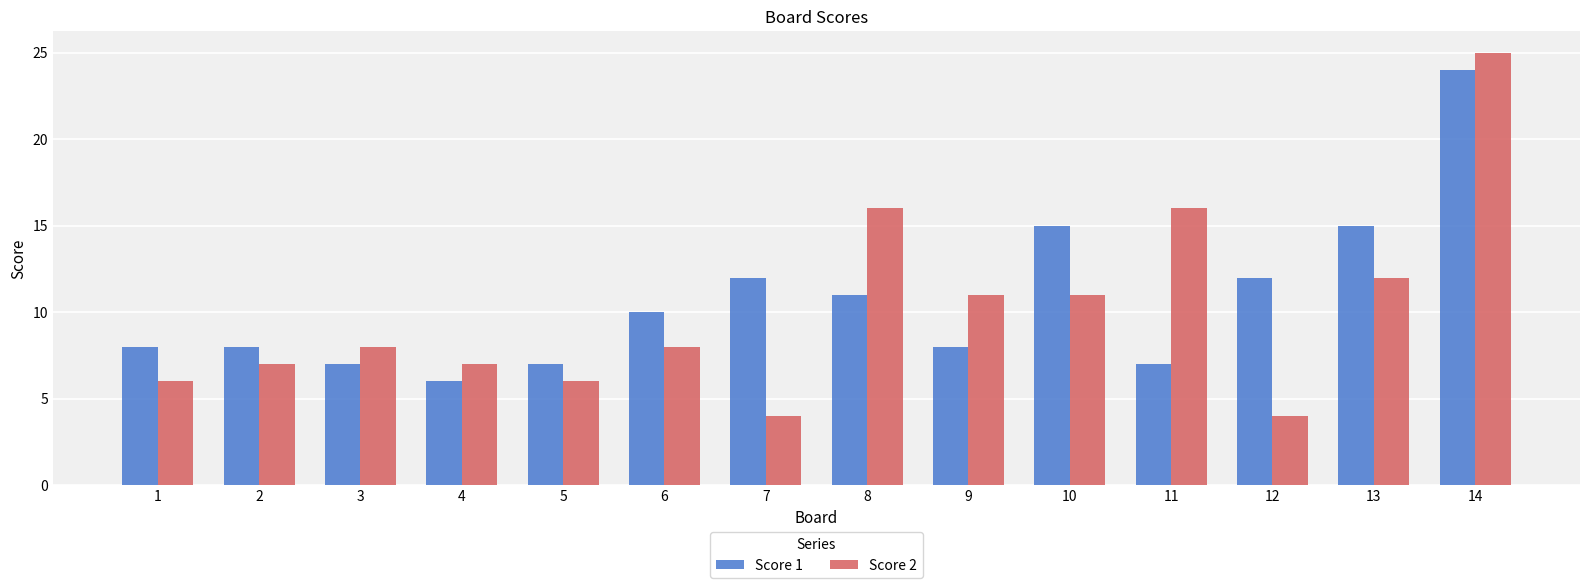

Reading left to right, list all the values displayed in this chart.

Score 1: 1=8	2=8	3=7	4=6	5=7	6=10	7=12	8=11	9=8	10=15	11=7	12=12	13=15	14=24
Score 2: 1=6	2=7	3=8	4=7	5=6	6=8	7=4	8=16	9=11	10=11	11=16	12=4	13=12	14=25